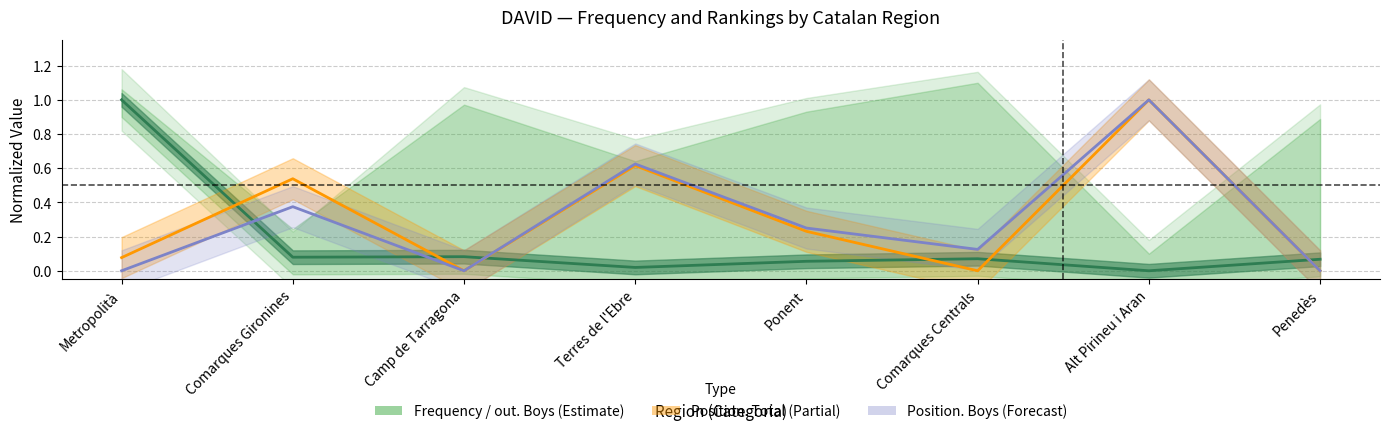

Which has a higher value, Comarques Centrals or Camp de Tarragona?

Camp de Tarragona